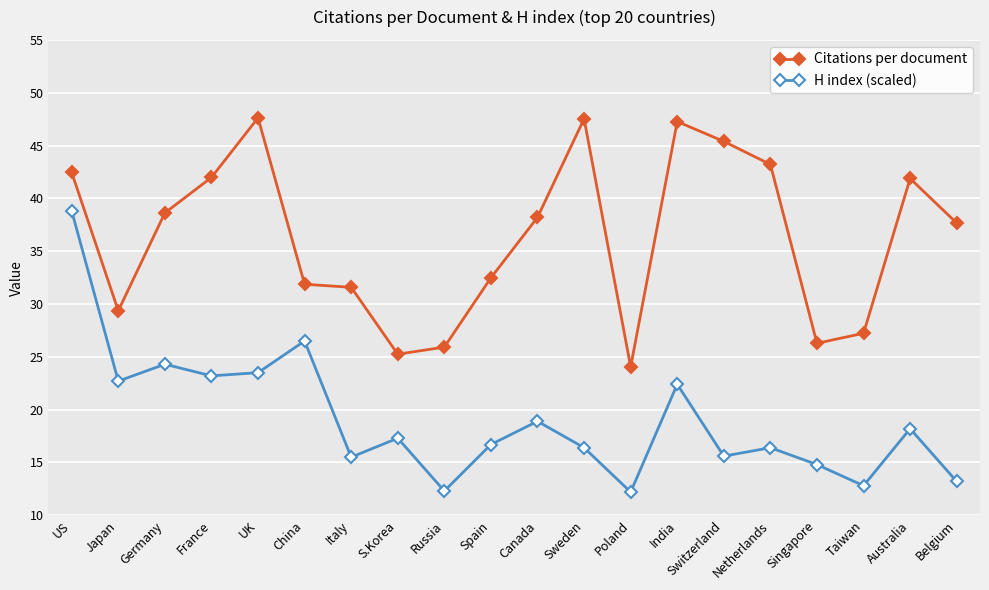

Rank the series at Poland from highest to lowest value.

Citations per document, H index (scaled)